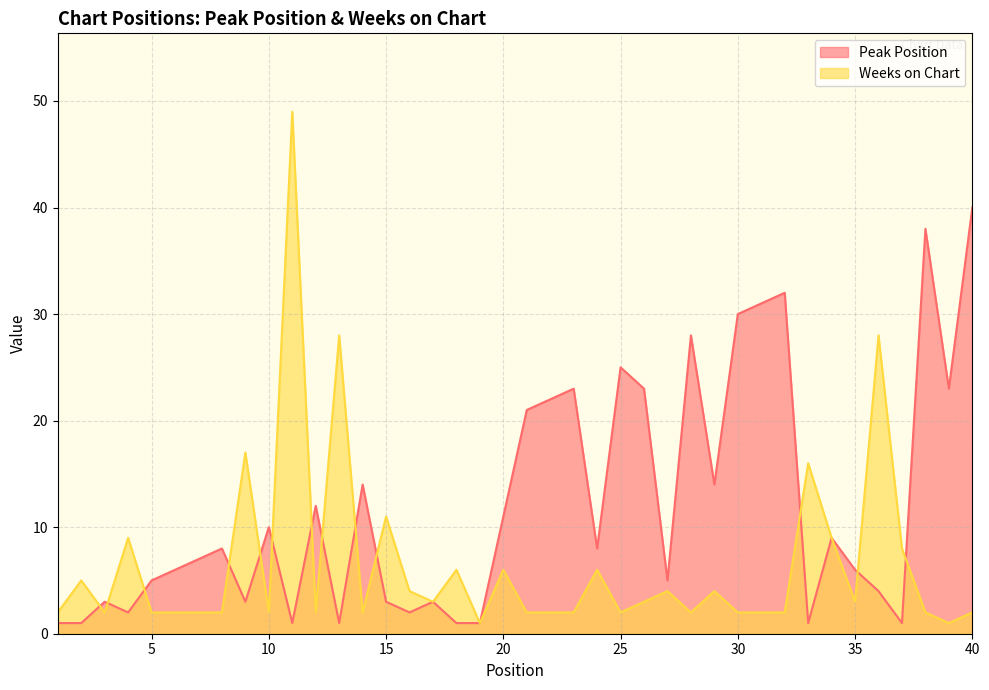

What is the average value of the Peak Position series?

12